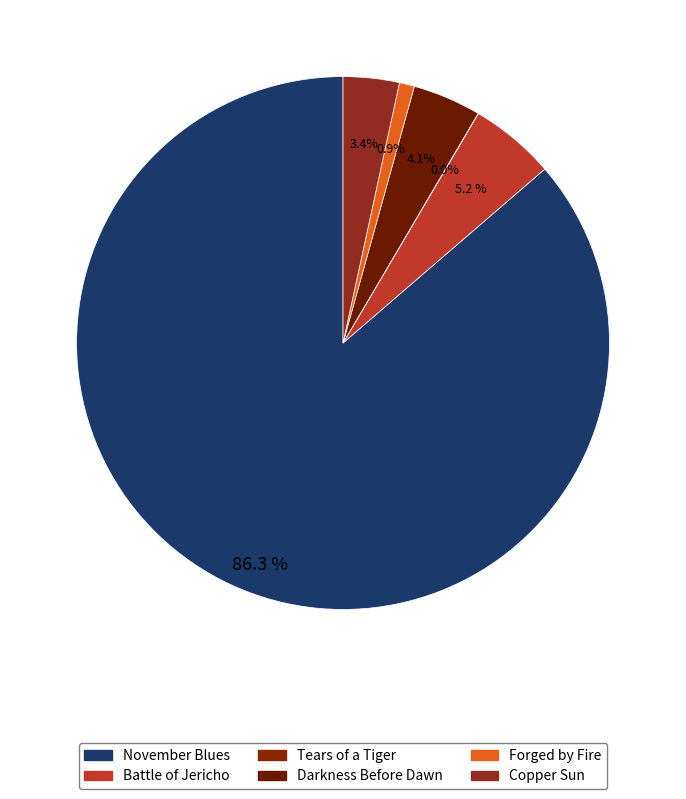

How much of the chart is everything except Darkness Before Dawn?

95.9%